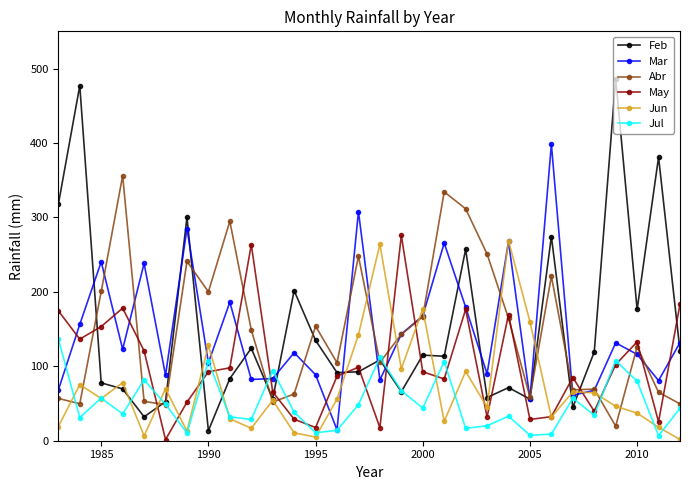

What is the lowest value of the Jun series?

1.7